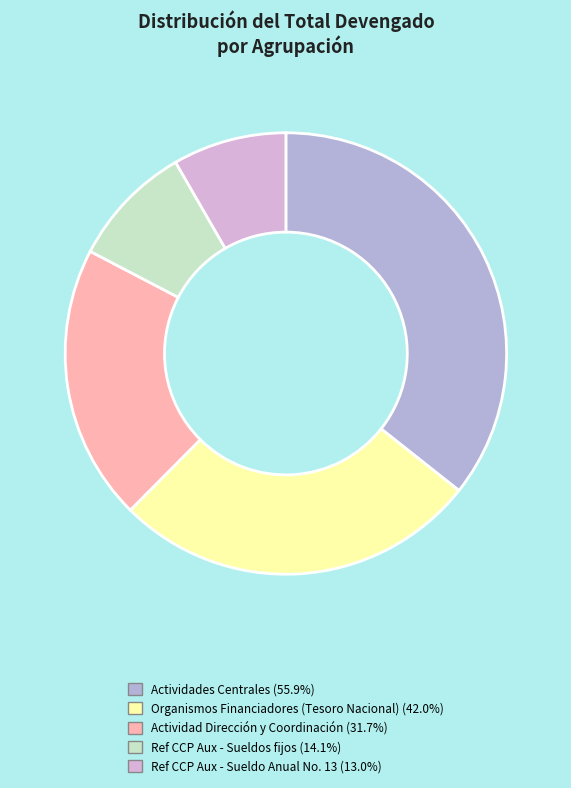

How many segments does this pie chart have?

5